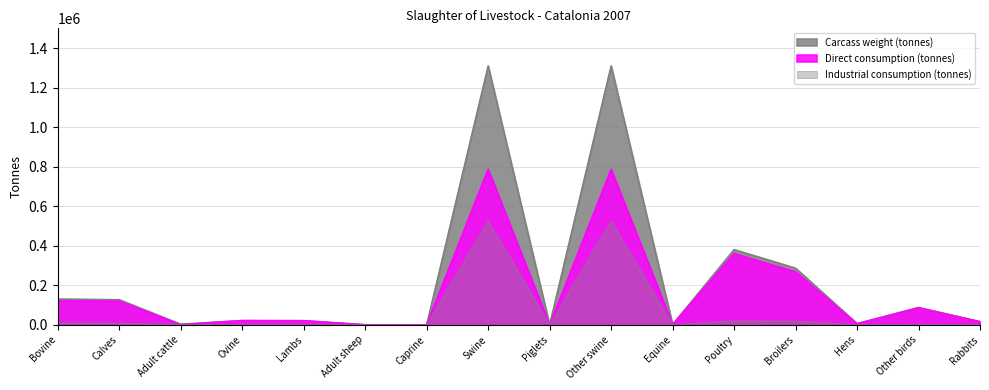

True or false: Direct consumption (tonnes) and Carcass weight (tonnes) cross at least once.

False